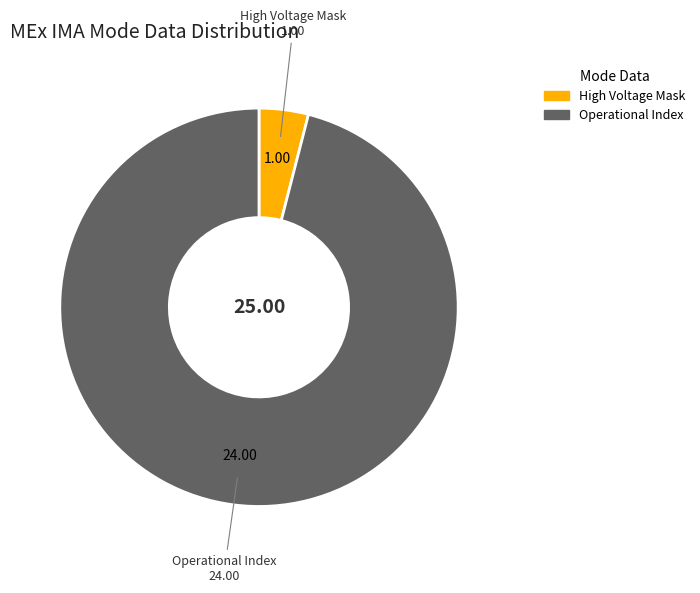

Does any single category account for the majority?

Yes